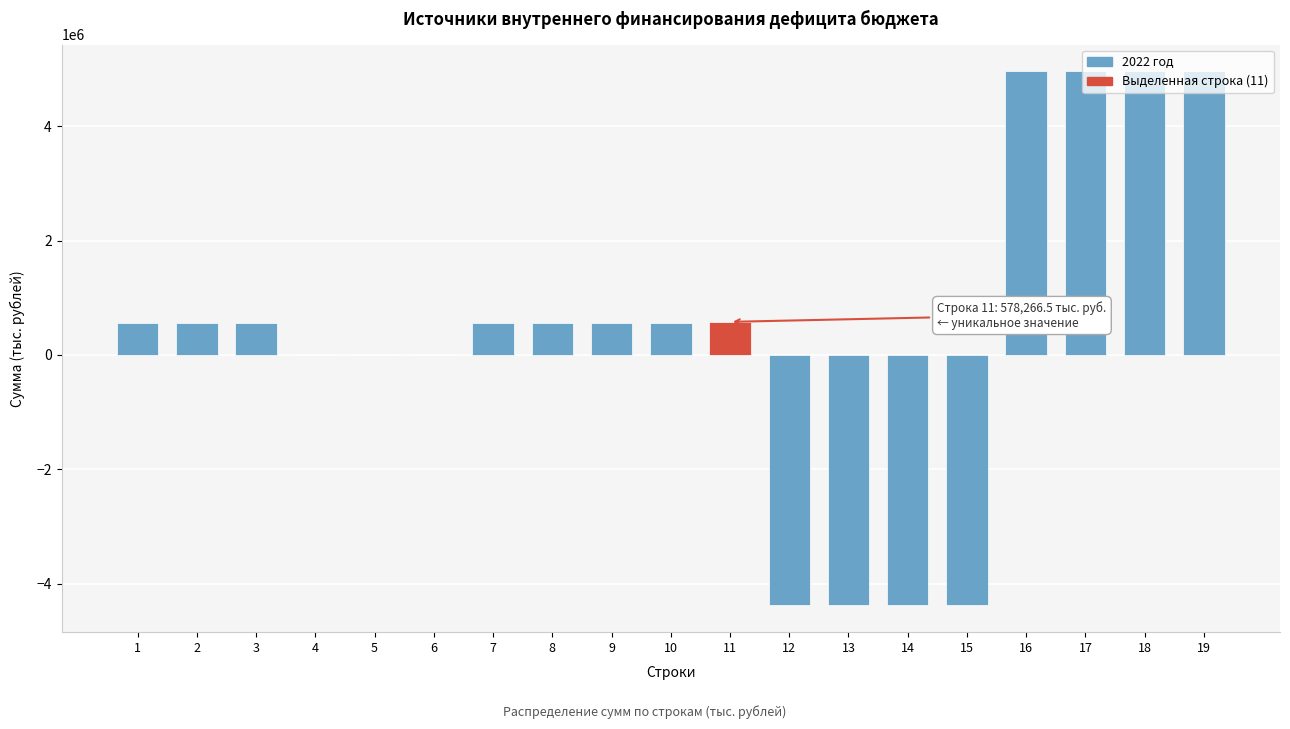

What is the change in value from 6 to 17?

+4960763.0